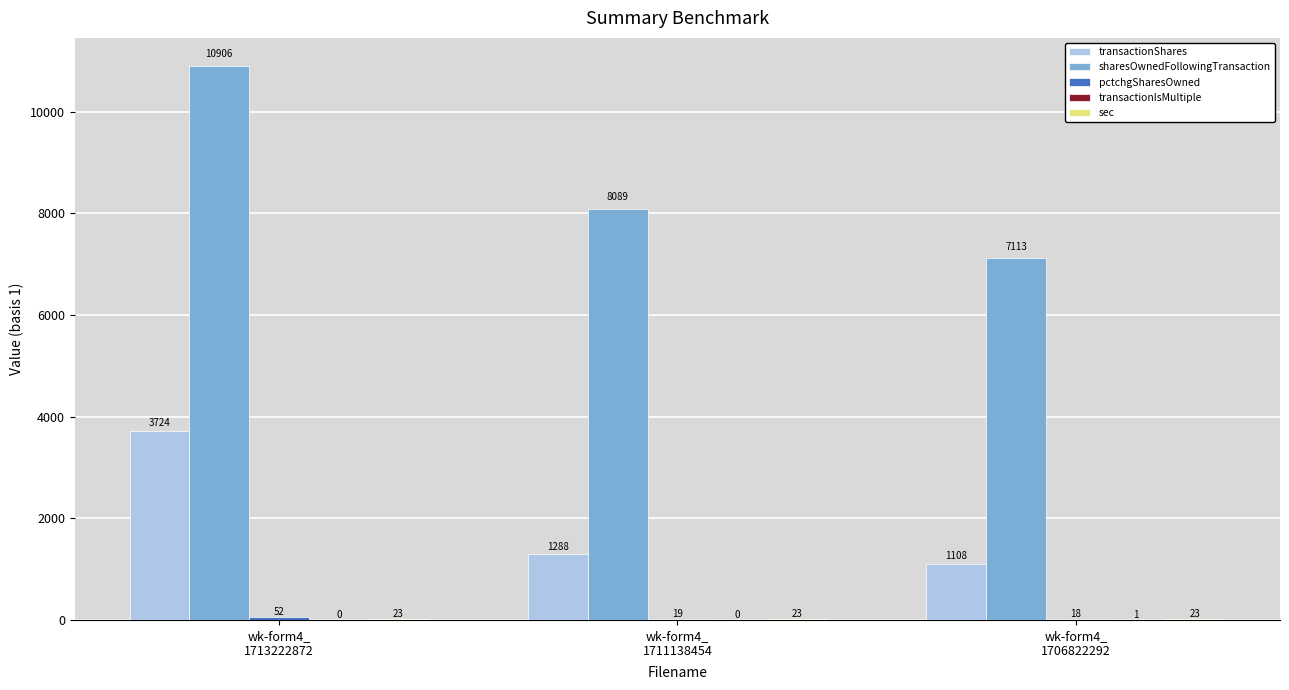

What is the maximum value shown in the chart?

10906